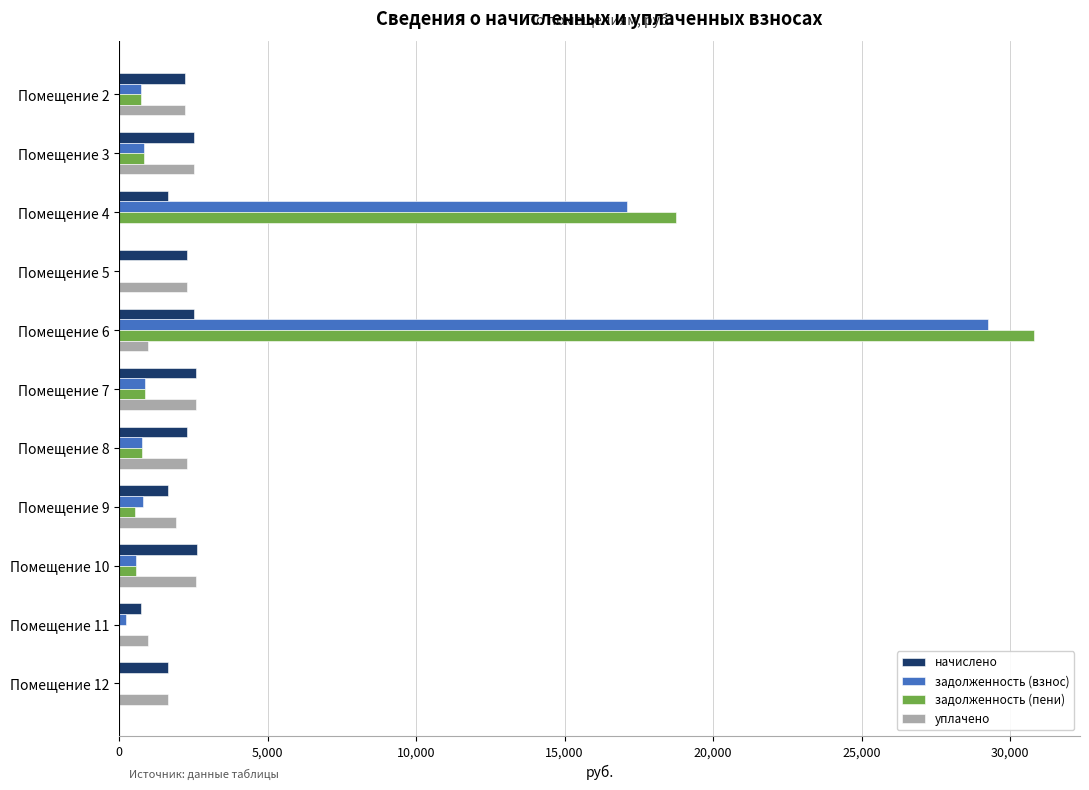

Where is задолженность (пени) nearest to the value 15407?

Помещение 4